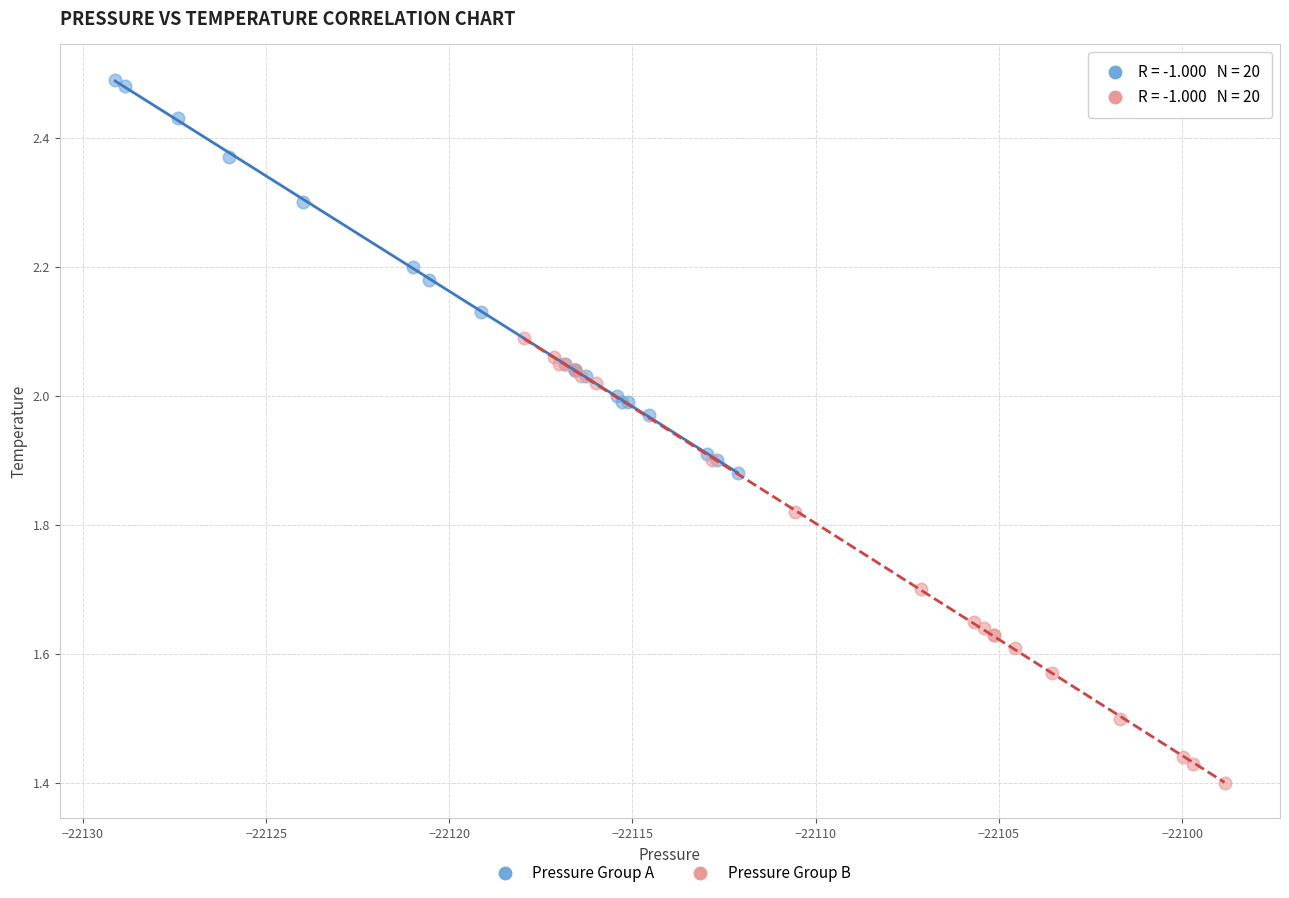

What are all the series names shown in the legend?

Pressure Group A, Pressure Group B